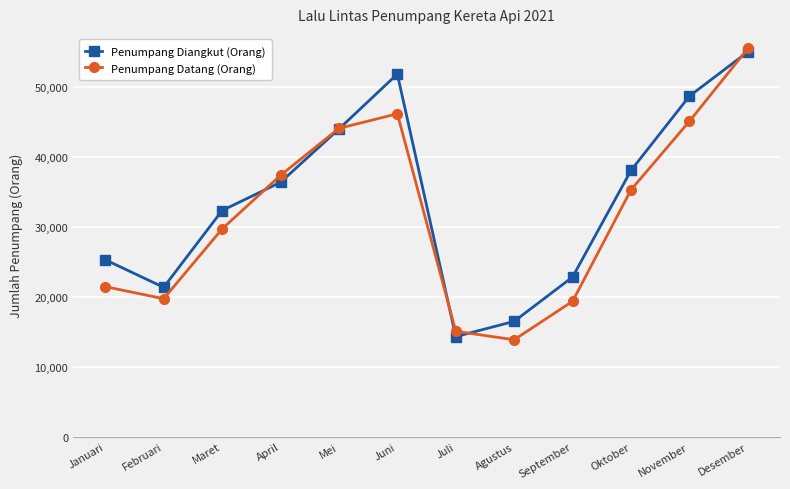

What is the label of the 1st point from the left?

Januari